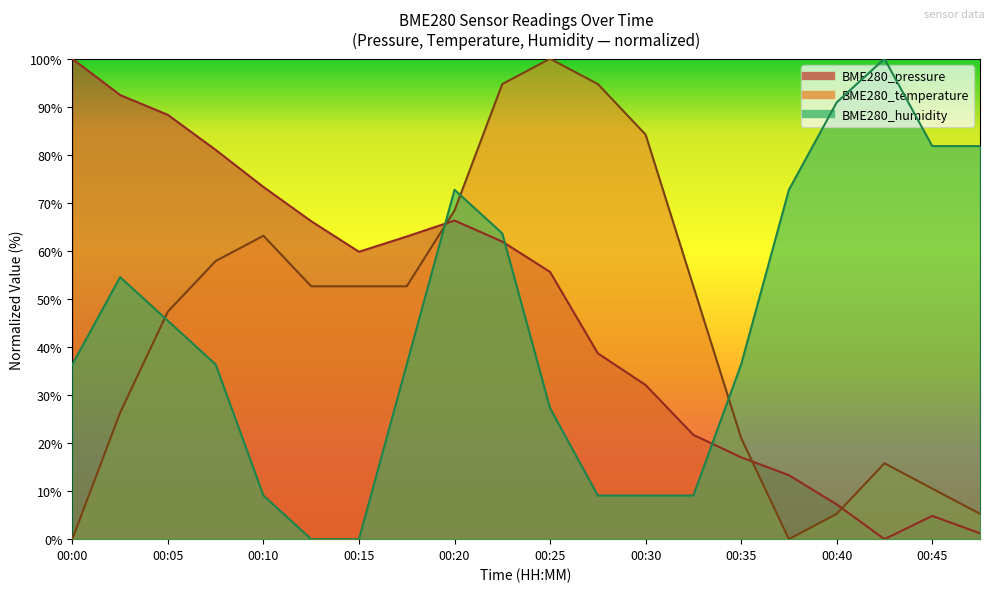

List the series in order of their overall mean, lowest first.

BME280_humidity, BME280_temperature, BME280_pressure